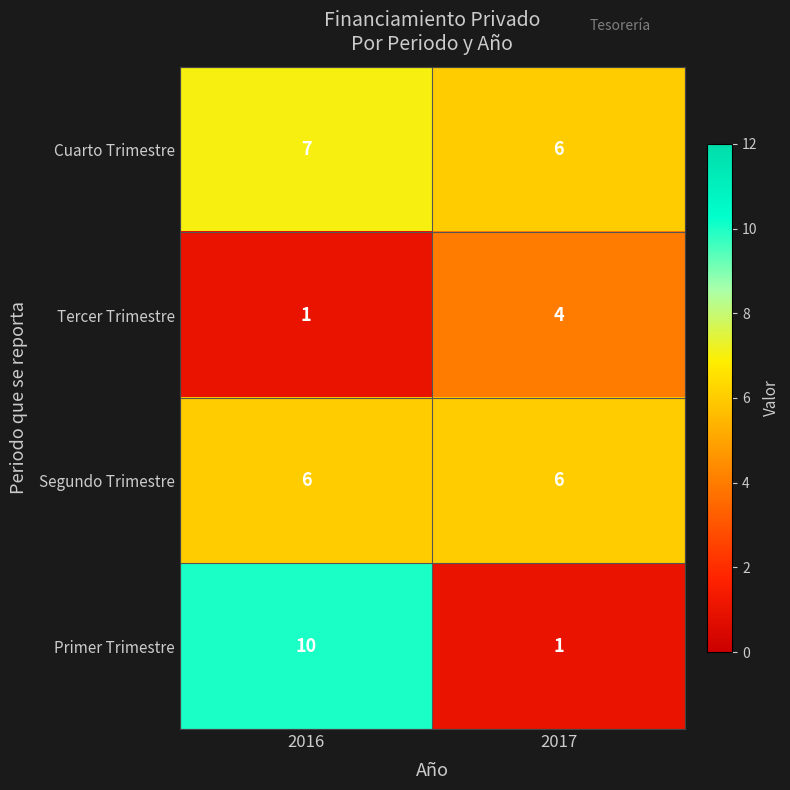

Is the value of Primer Trimestre at 2016 greater than the value of Tercer Trimestre at 2016?

Yes